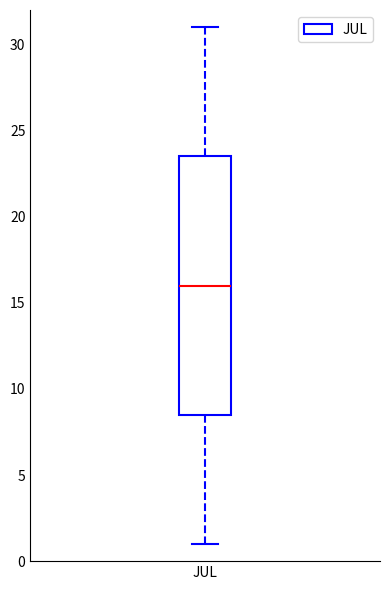

Where does the median line of the box for JUL sit on the y-axis? The values are not printed on the chart, so give them approximately, as read against the axis.

16.0